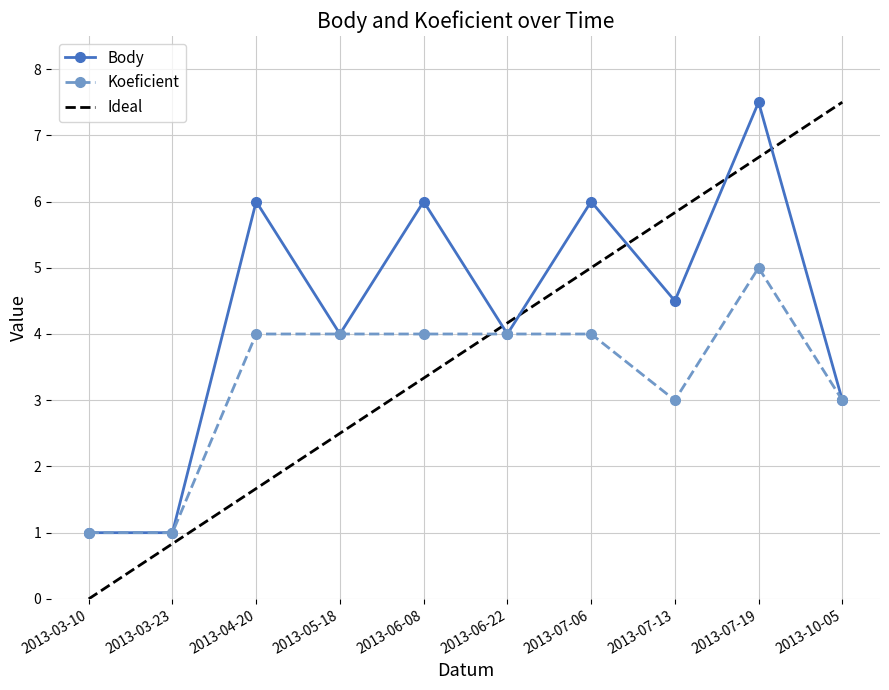

Where is the first local maximum for Body?

2013-04-20